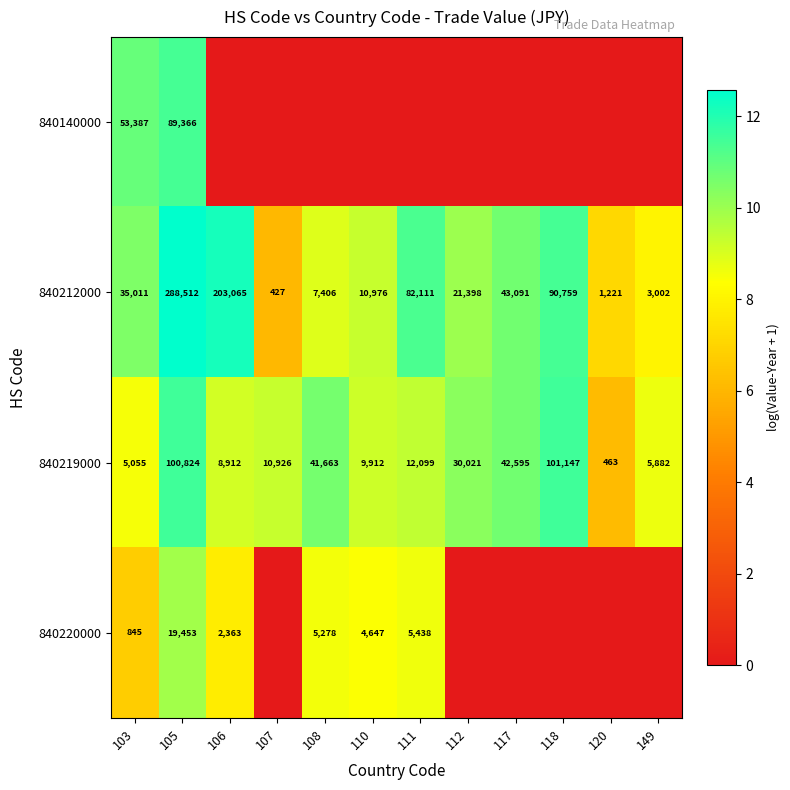

Count the number of data series in this chart.

4